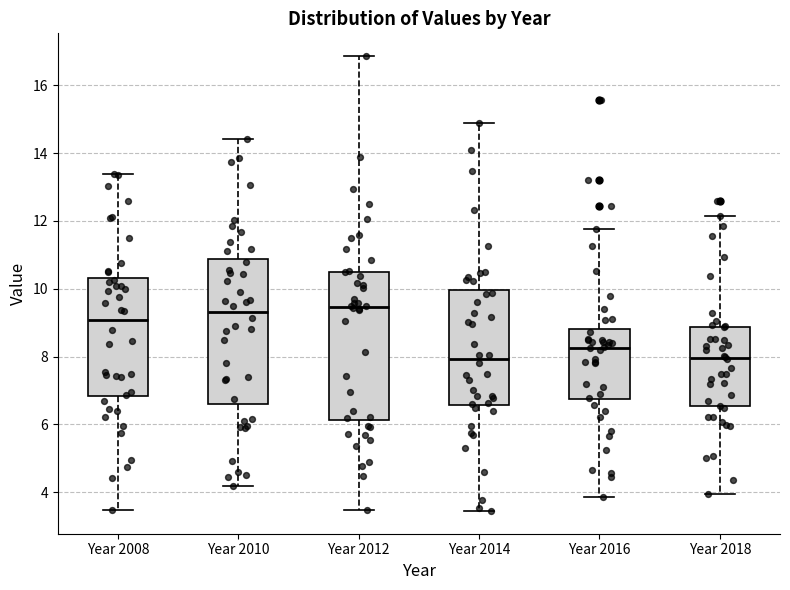

Where does the median line of the box for Year 2016 sit on the y-axis? The values are not printed on the chart, so give them approximately, as read against the axis.

8.2